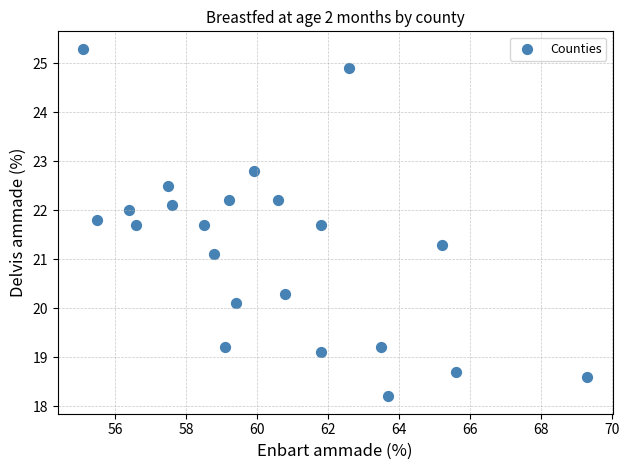

What Y value in the scatter plot is closest to 21?

21.1